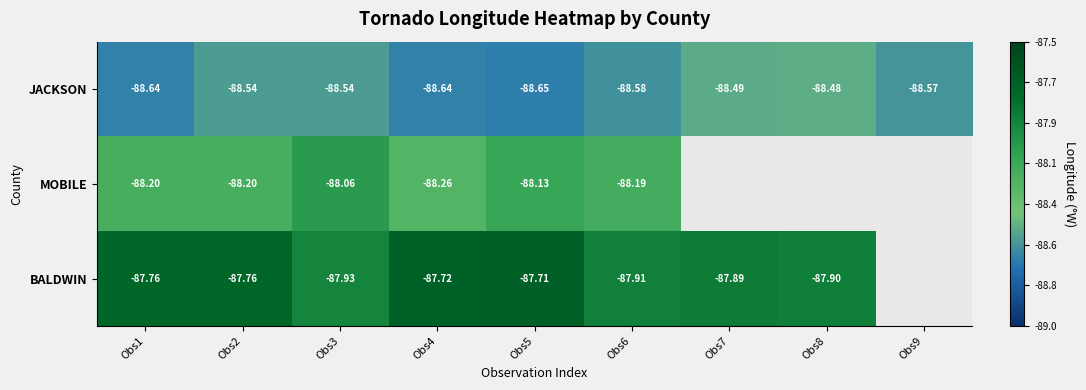

The value of BALDWIN at Obs4 is -87.7. True or false?

True